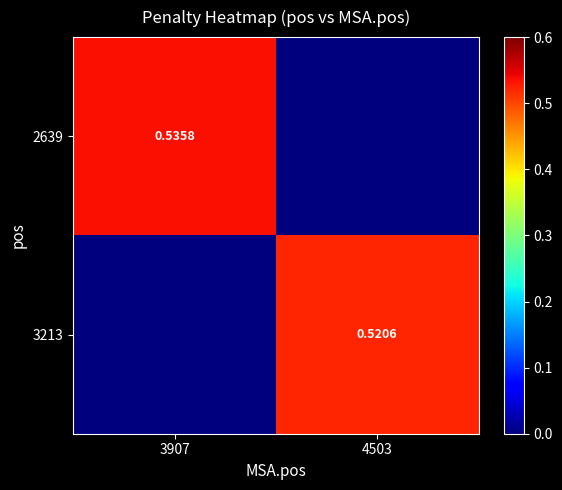

List the labels in order of 3213 value, smallest first.

3907, 4503